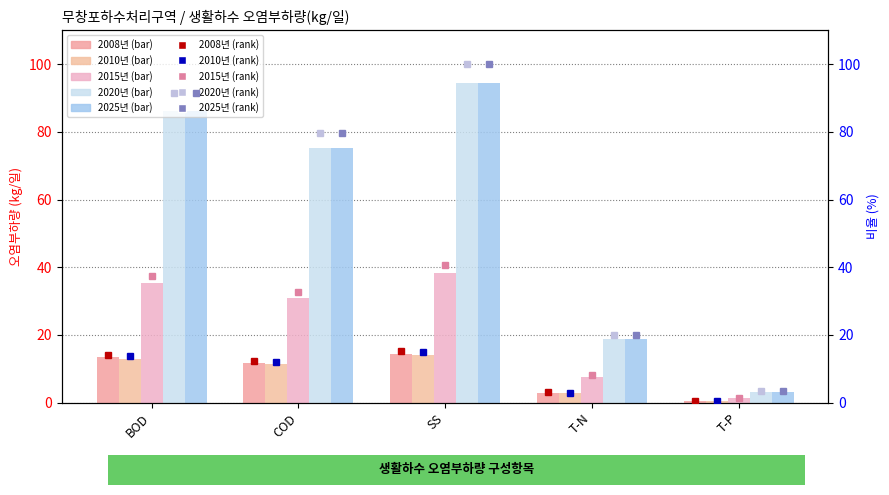

Reading left to right, transcribe all the data shown in this chart.

2008년: 14.2	12.4	15.3	3.1	0.5
2010년: 13.0	11.3	14.0	2.8	0.5
2015년: 35.4	30.8	38.3	7.7	1.3
2020년: 86.3	75.2	94.4	18.9	3.2
2025년: 86.3	75.2	94.4	18.9	3.2